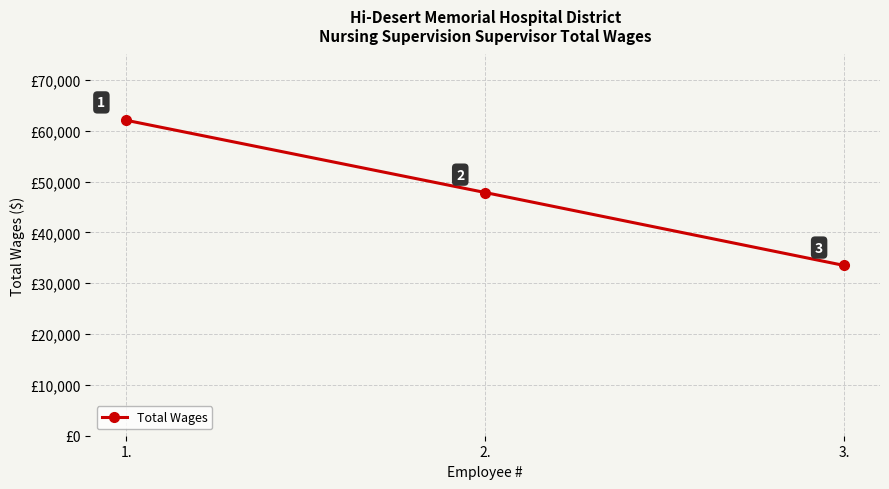

Does the chart display data point markers on the line(s)?

Yes